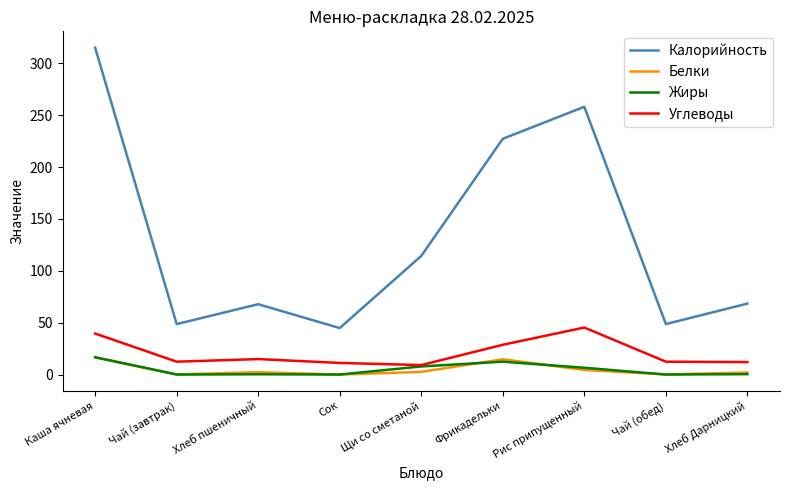

What is the total value across all series at Каша ячневая?

387.8